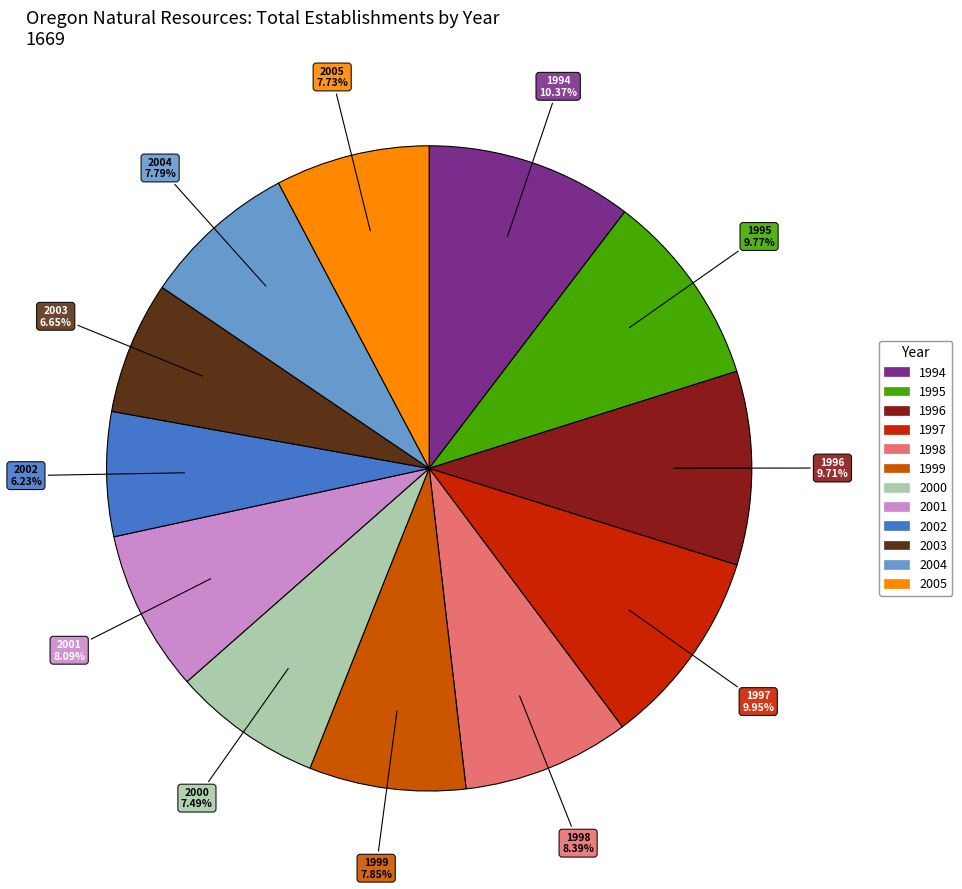

What is the ratio of the value at 1995 to the value at 2005?

1.3